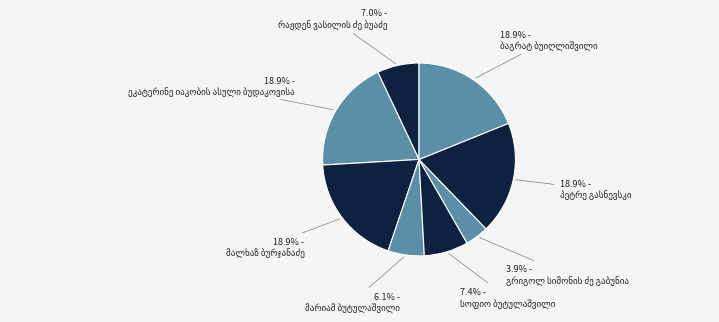

True or false: მარიამ ბუტულაშვილი accounts for 6% of the total.

True